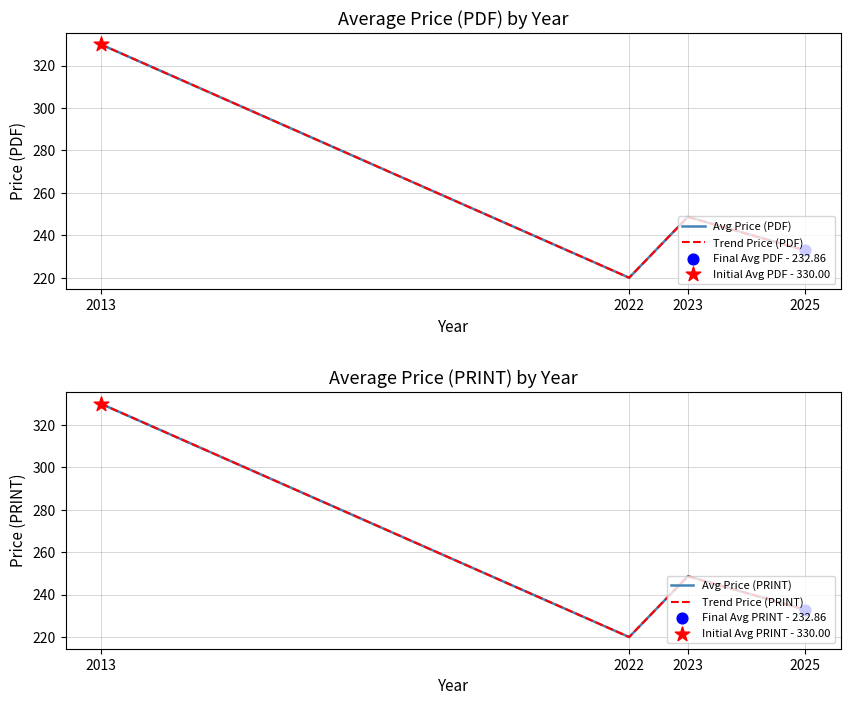

Which series has the largest Y range (max minus min)?

Avg Price (PDF)